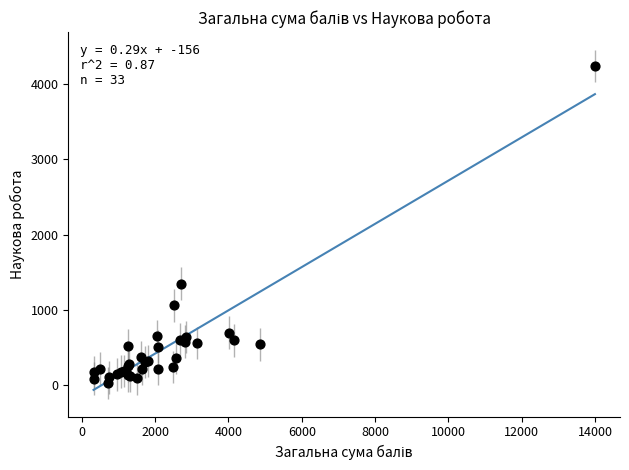

What Y value in the scatter plot is closest to 2135?

1348